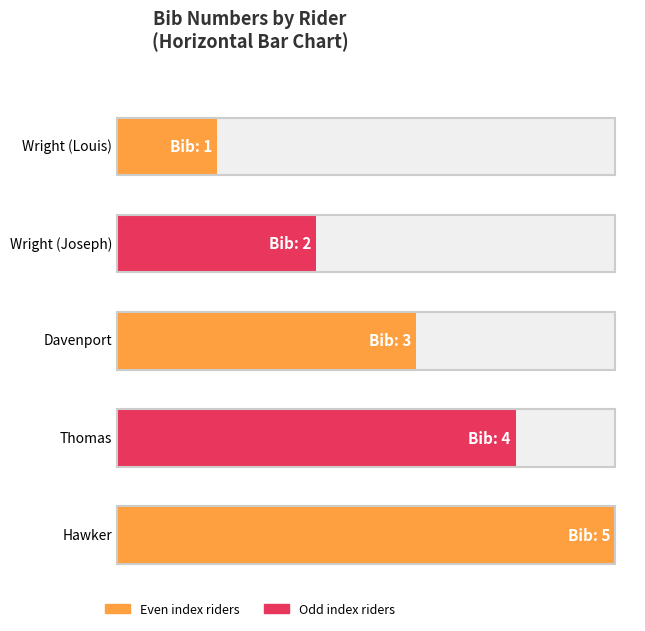

What is the sum of all values?

15